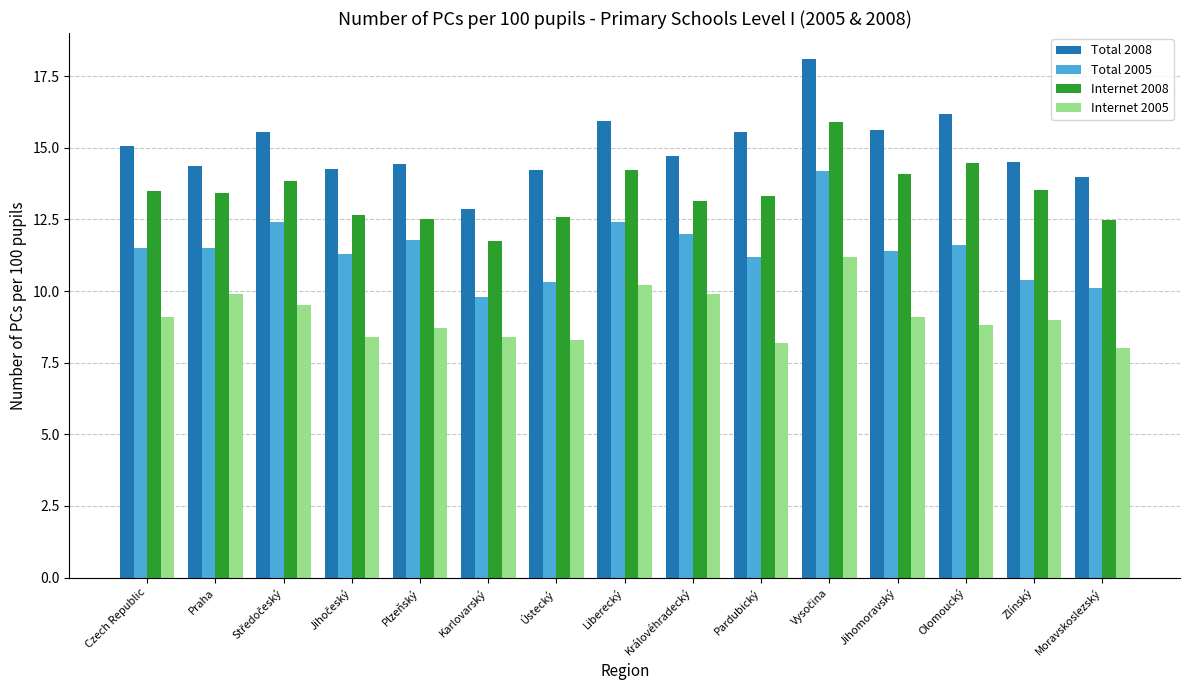

Rank the series by their maximum value, from highest to lowest.

Total 2008, Internet 2008, Total 2005, Internet 2005